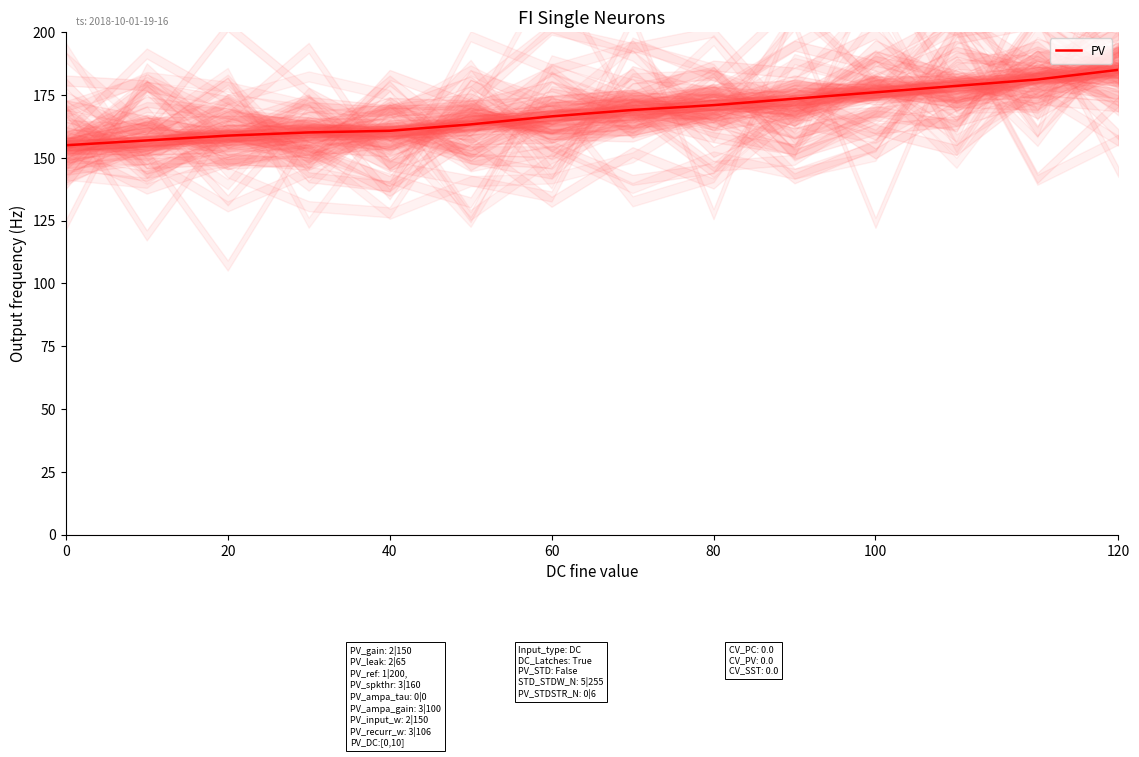

Where is the data nearest to the value 170?

7